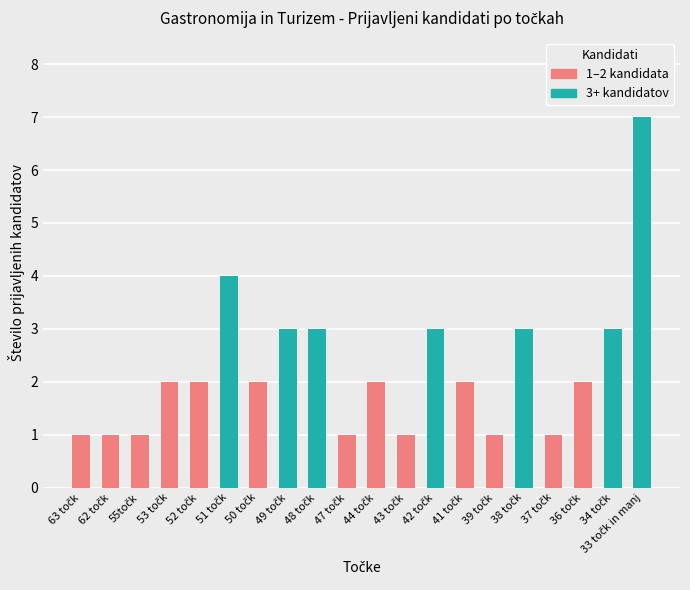

What is the maximum value shown in the chart?

7